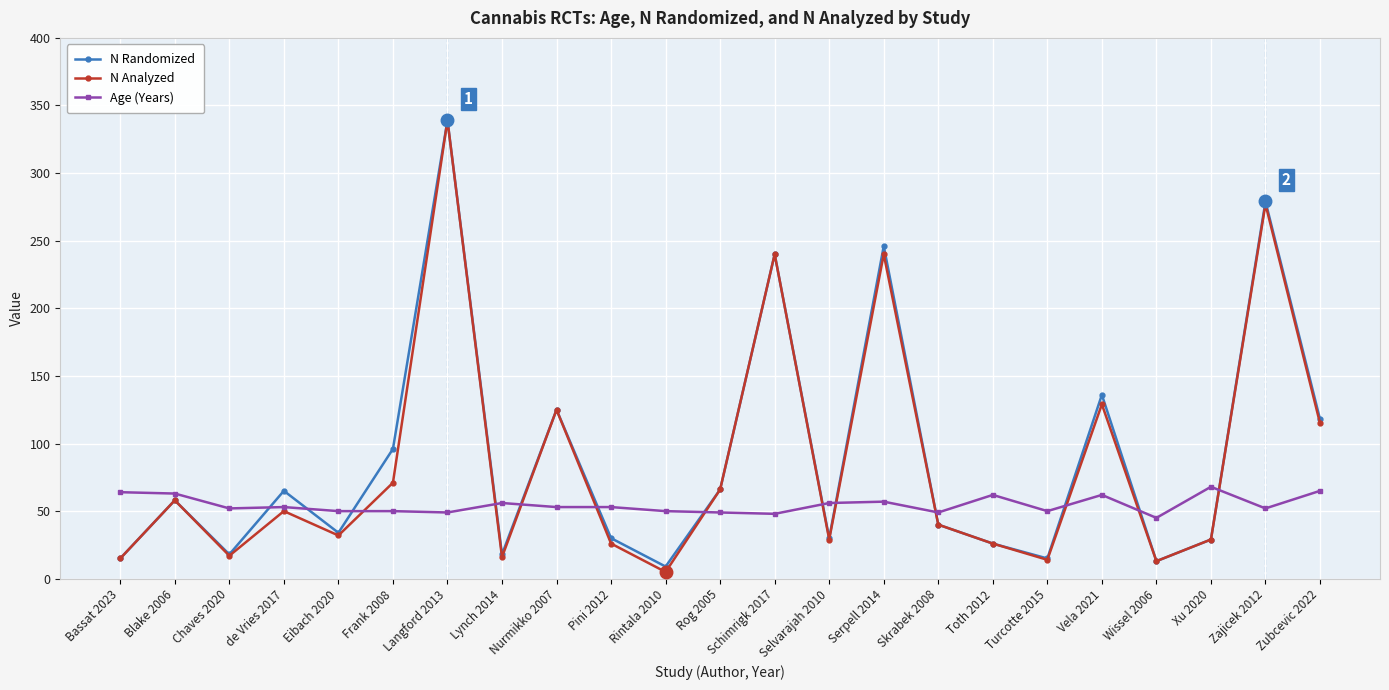

How many interior local peaks does the N Randomized series have?

8